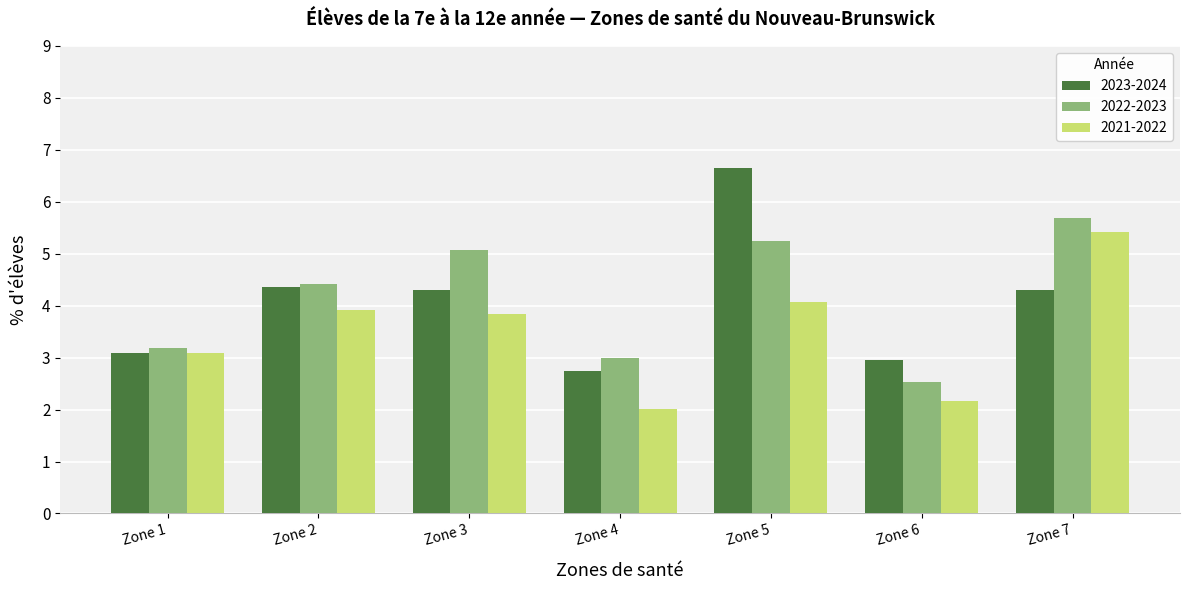

Reading left to right, what are all the values shown in this chart?

2023-2024: Zone 1=3.1	Zone 2=4.4	Zone 3=4.3	Zone 4=2.7	Zone 5=6.7	Zone 6=3.0	Zone 7=4.3
2022-2023: Zone 1=3.2	Zone 2=4.4	Zone 3=5.1	Zone 4=3.0	Zone 5=5.3	Zone 6=2.5	Zone 7=5.7
2021-2022: Zone 1=3.1	Zone 2=3.9	Zone 3=3.8	Zone 4=2.0	Zone 5=4.1	Zone 6=2.2	Zone 7=5.4